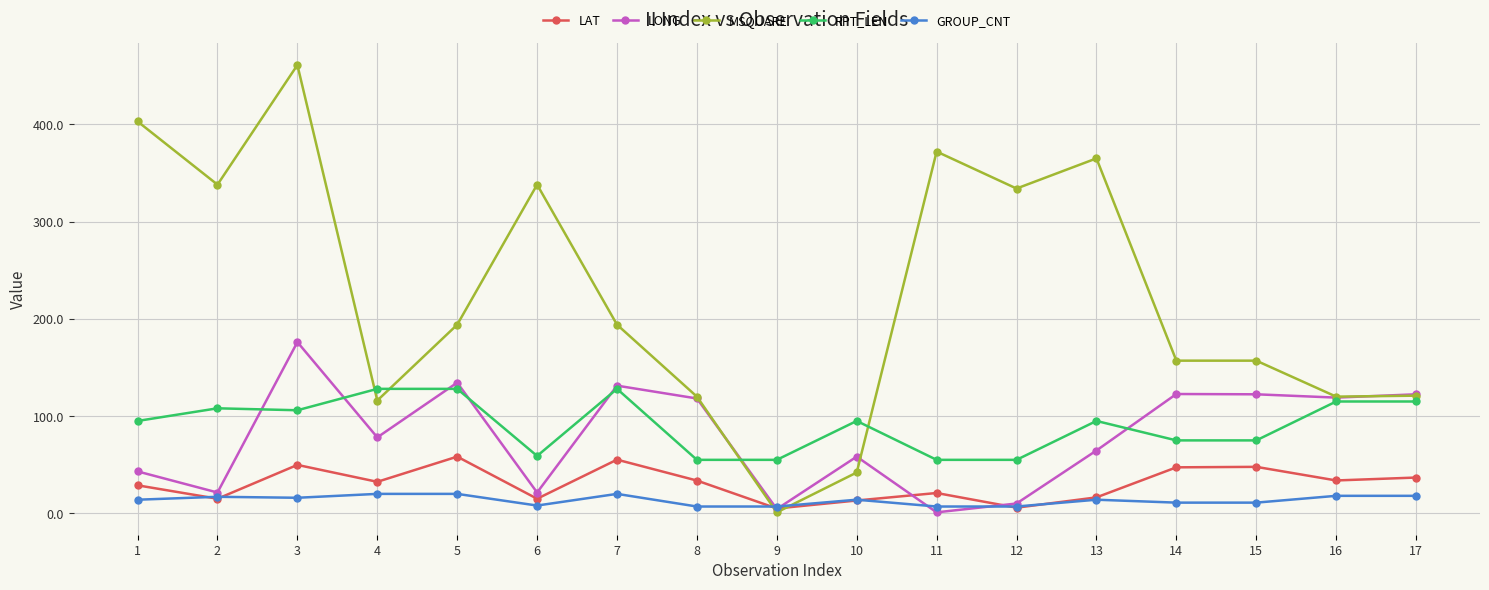

True or false: GROUP_CNT and RPT_LEN intersect in this chart.

False